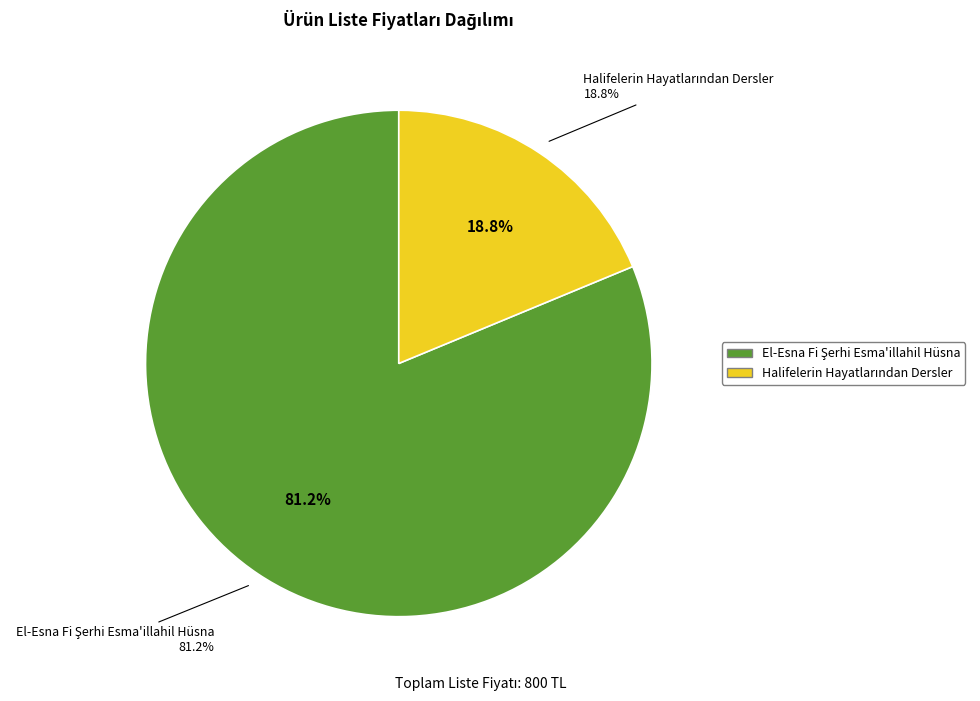

What percentage is the Halifelerin Hayatlarından Dersler slice, to the nearest percent?

19%